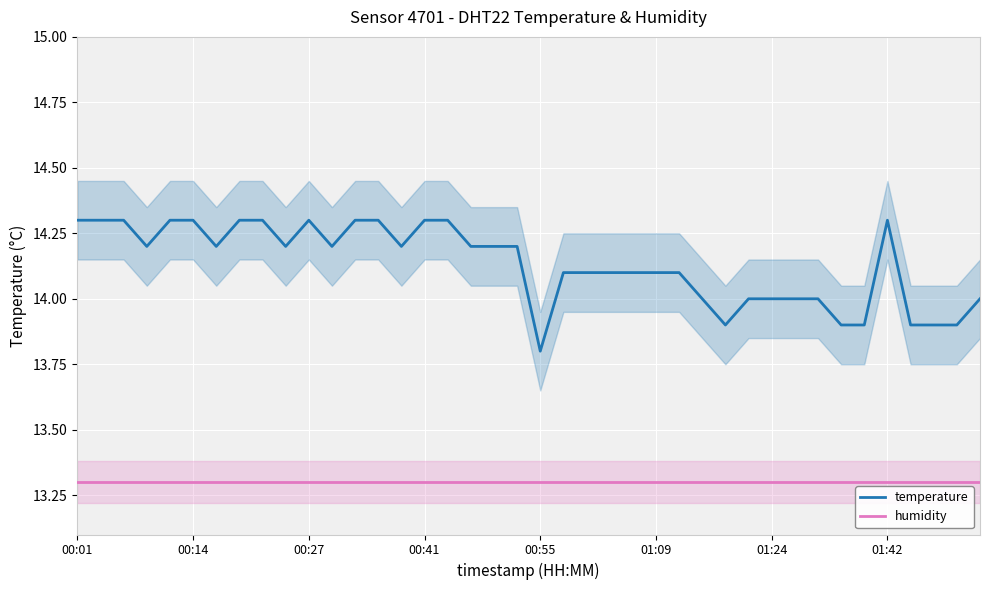

What is the sum of all humidity values?

532.0